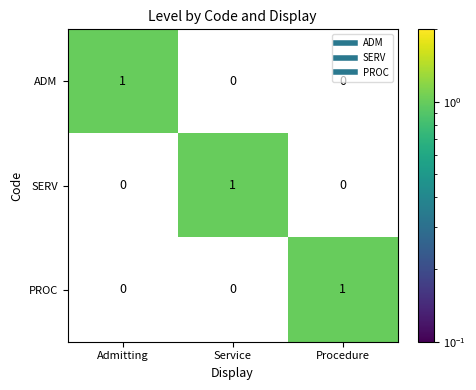

Is the value of PROC at Service greater than the value of SERV at Service?

No